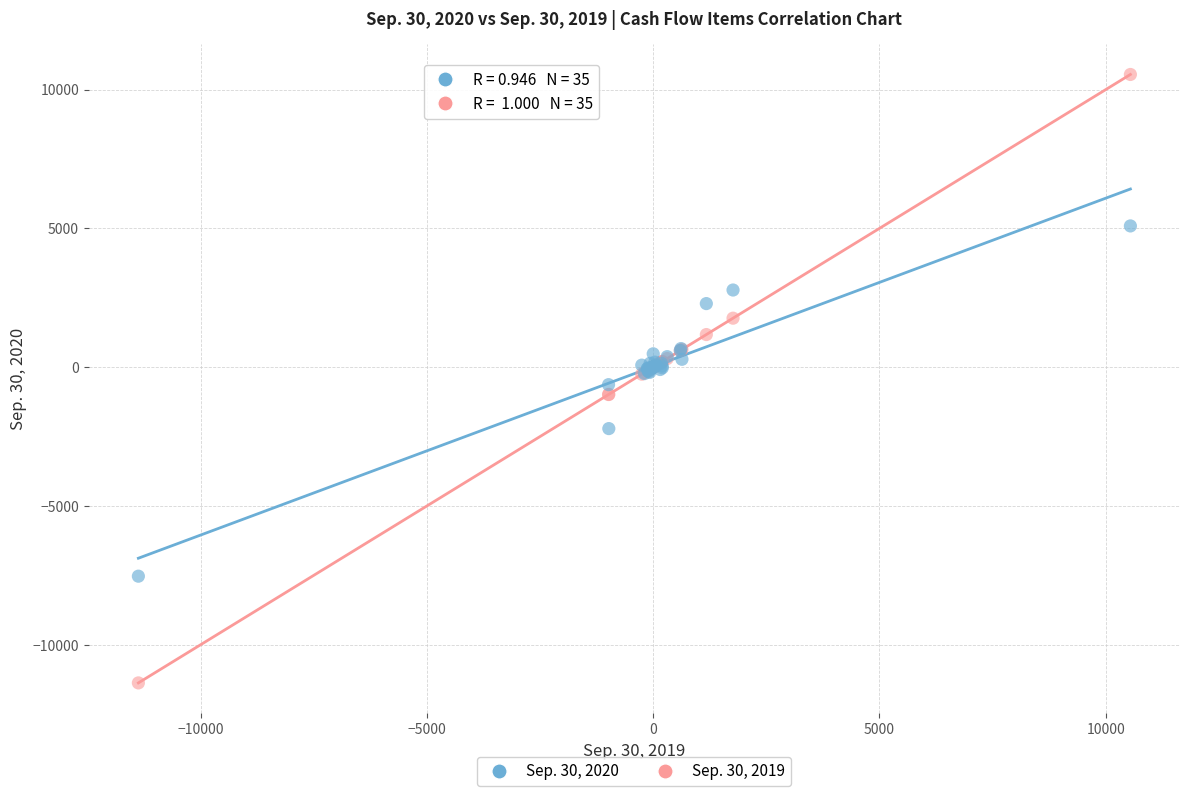

Which series has the largest Y range (max minus min)?

Sep. 30, 2019